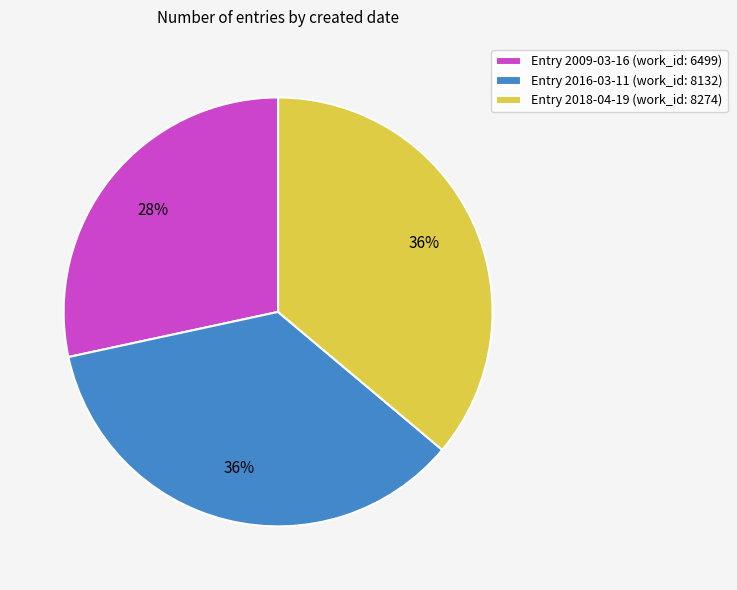

Does any single category account for the majority?

No